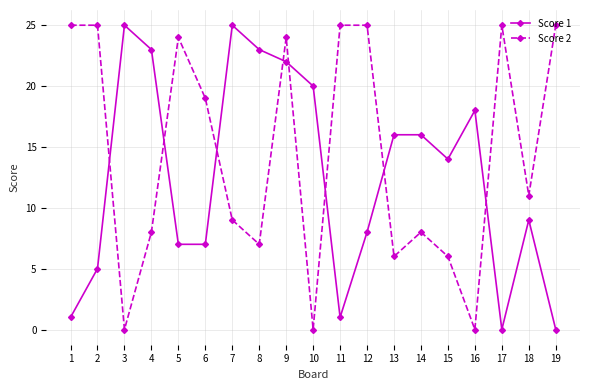

What is the sum of all Score 1 values?

240